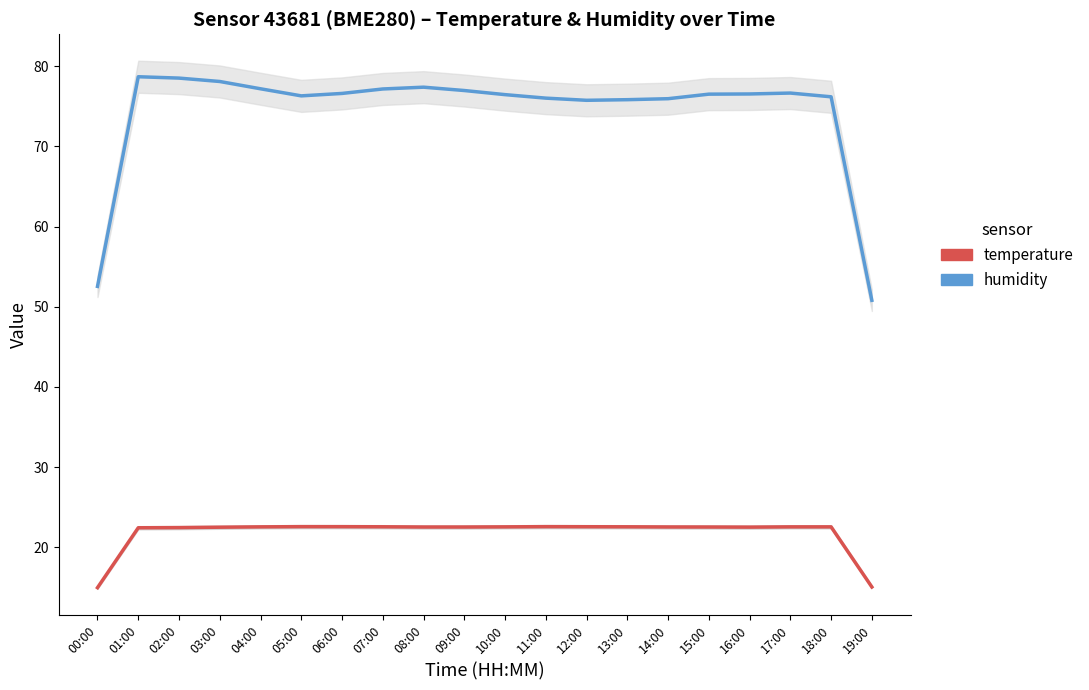

At which category is the sum across all series the highest?

01:00